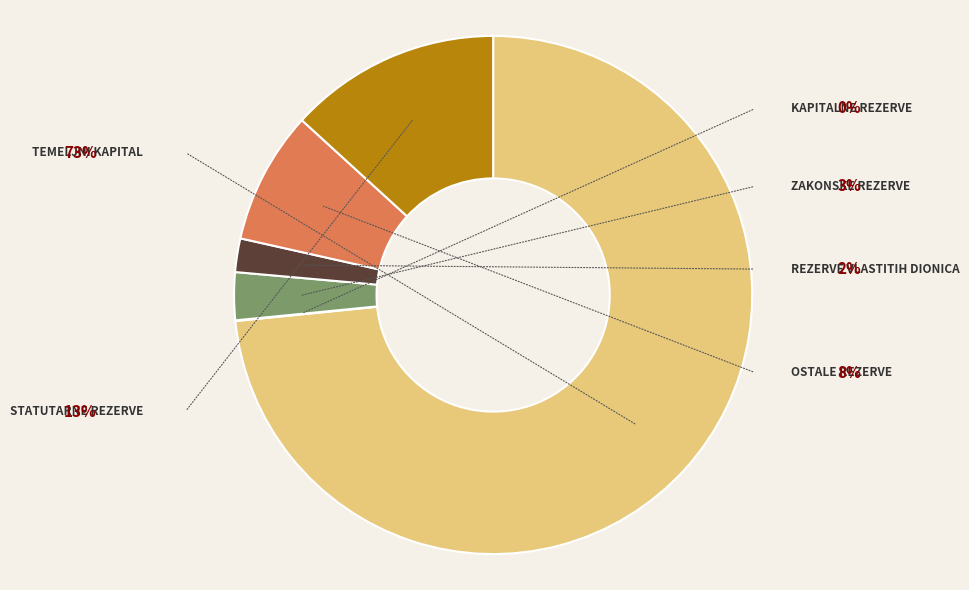

Which category accounts for the majority?

Temeljni (upisani) kapital